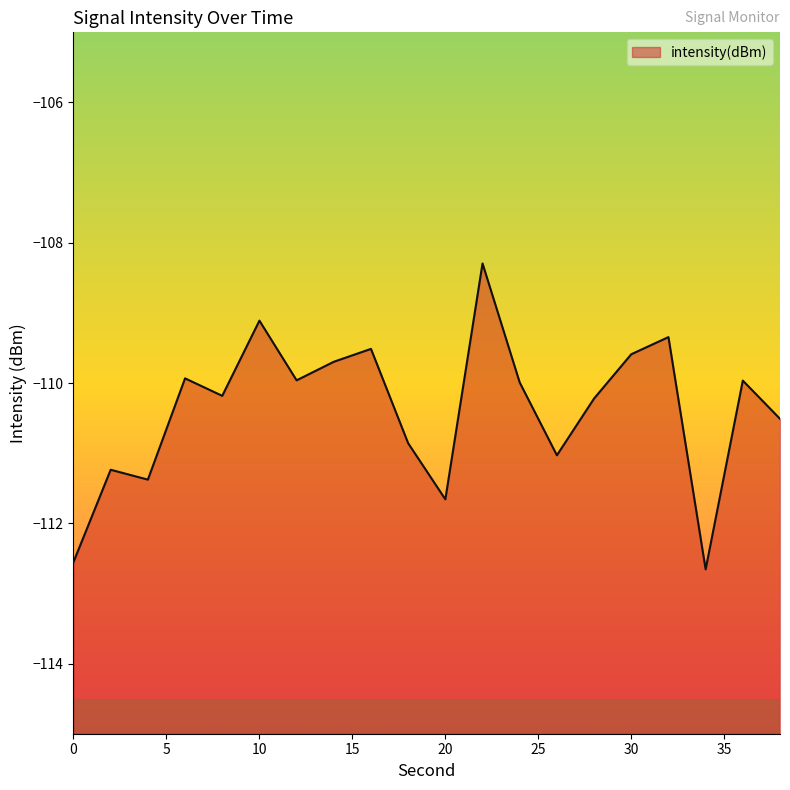

Which label corresponds to the smallest value in the chart?

34